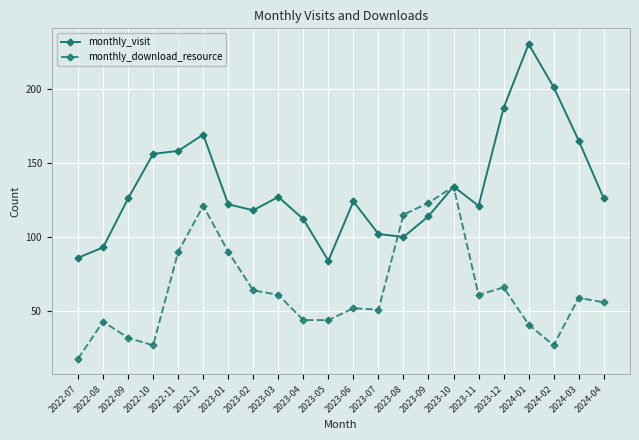

How many lines are shown in the chart?

2